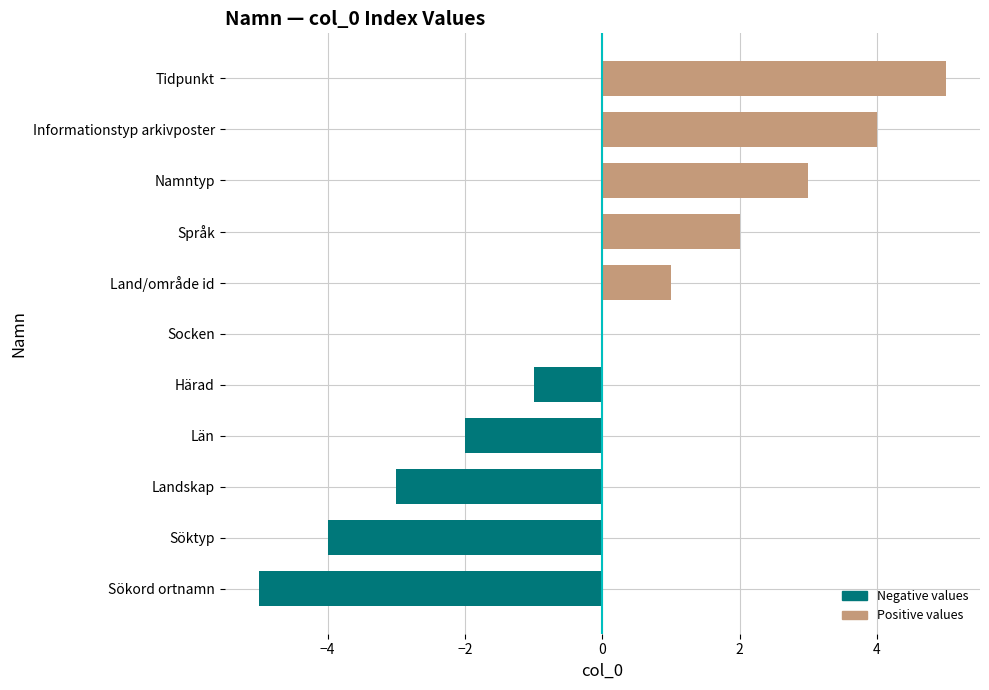

Reading top to bottom, extract all data points from this chart.

Tidpunkt=5	Informationstyp arkivposter=4	Namntyp=3	Språk=2	Land/område id=1	Socken=0	Härad=-1	Län=-2	Landskap=-3	Söktyp=-4	Sökord ortnamn=-5